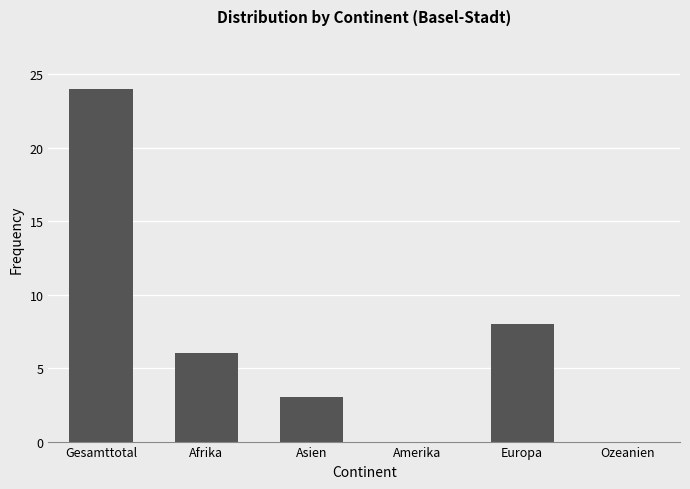

What is the sum of the values at Asien and Afrika?

9